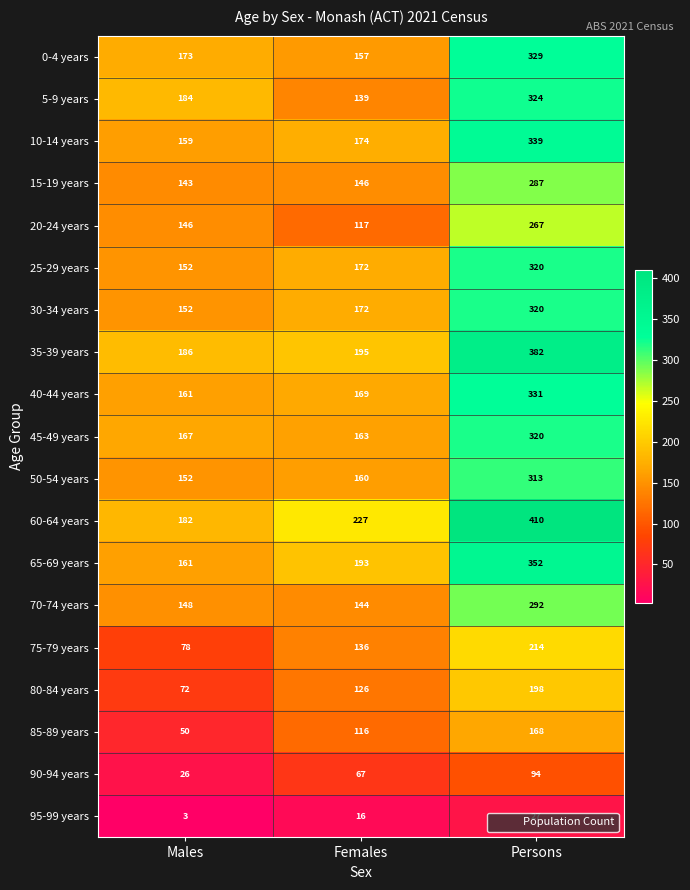

The value of 50-54 years at Females is 272. True or false?

False